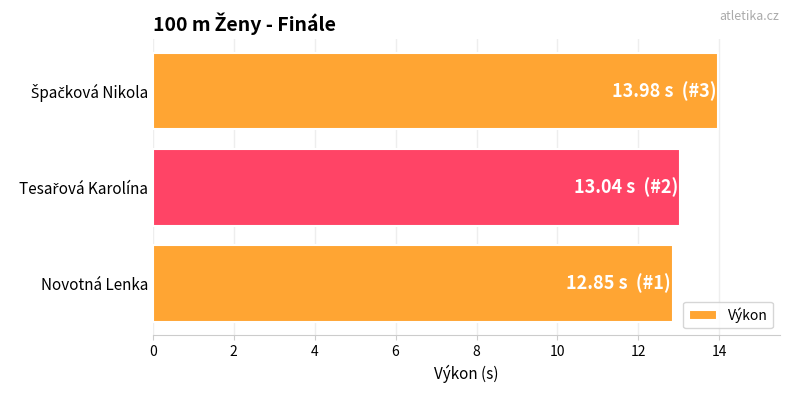

What is the difference between the maximum and minimum values?

1.1